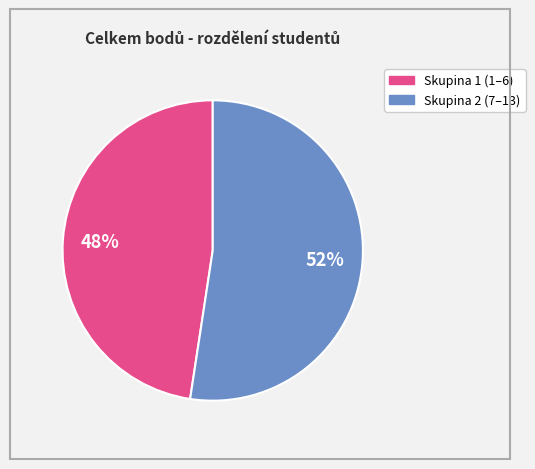

To the nearest percent, what is the average slice percentage?

50%